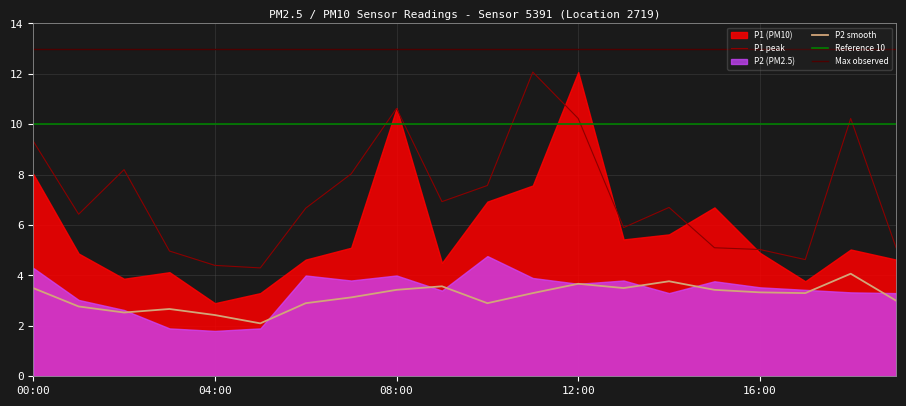

What is the total value across all series at 18:00?

14.3